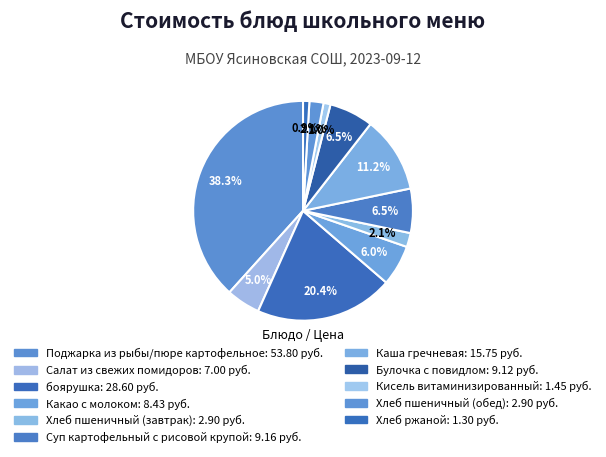

What is the smallest slice in the pie chart?

Хлеб ржаной